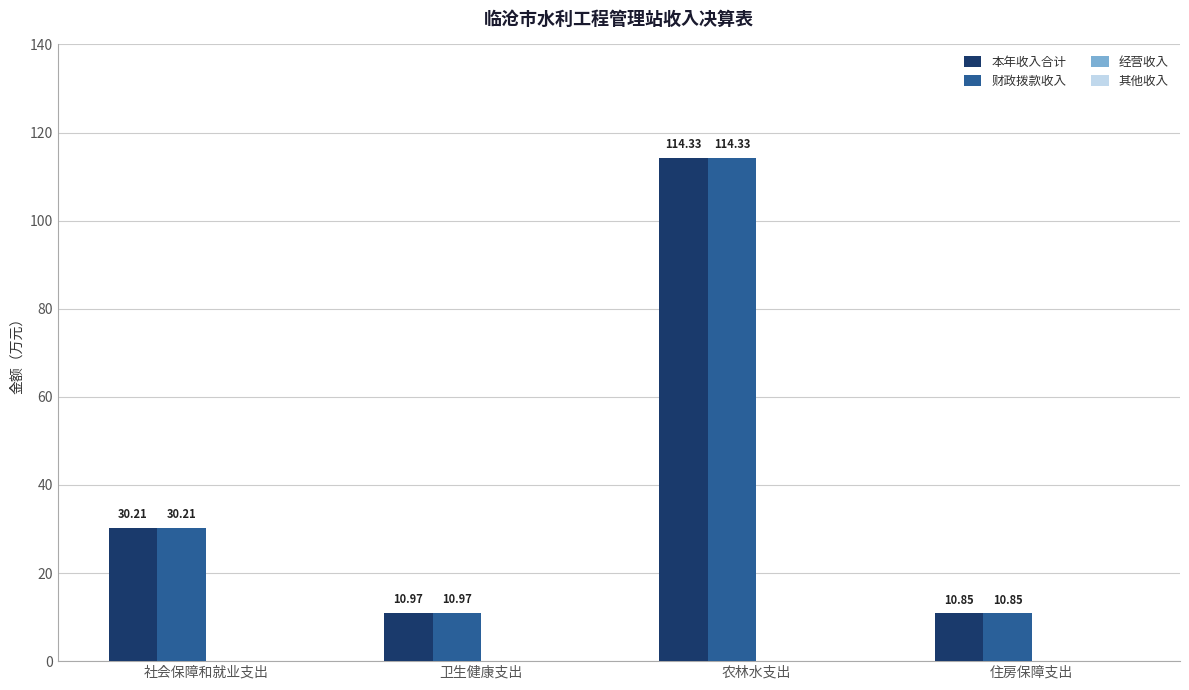

Which label corresponds to the smallest value in the chart?

住房保障支出